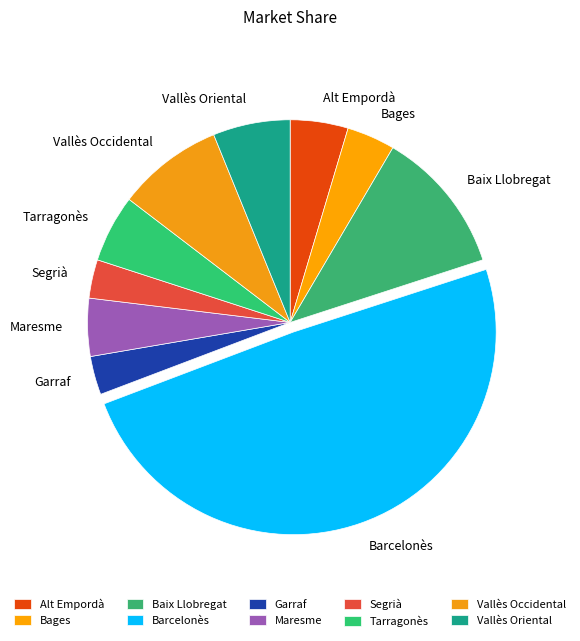

Does Bages represent more than half of the total?

No